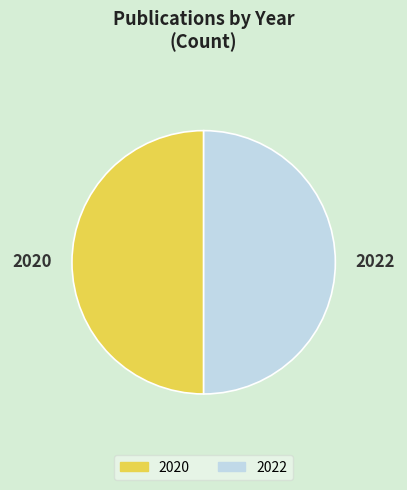

True or false: 2020 accounts for 50% of the total.

True